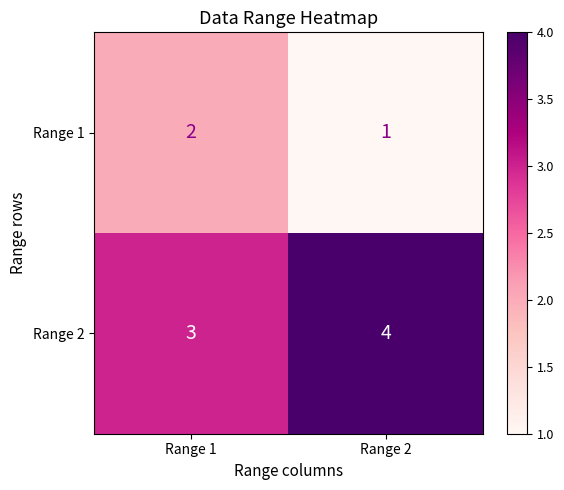

At Range 2, list the series in order from smallest to largest.

Range 1, Range 2